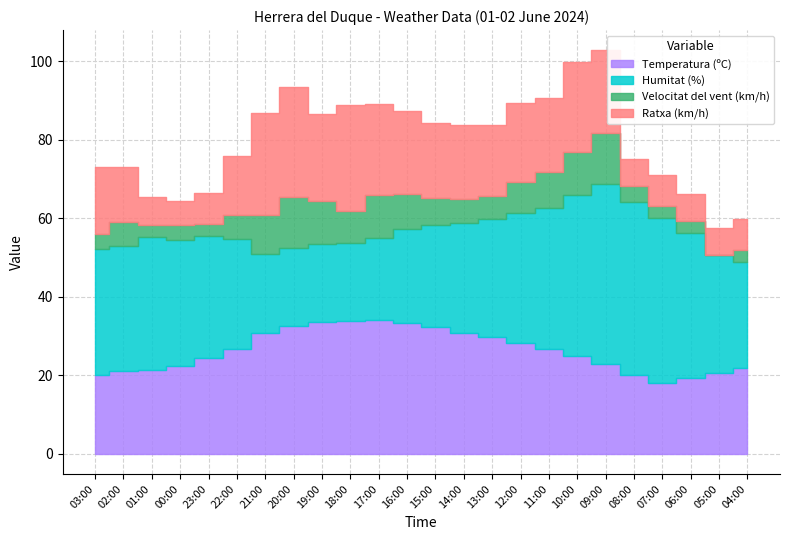

What is the sum of the Velocitat del vent (km/h) values at 00:00 and 01:00?

7.0